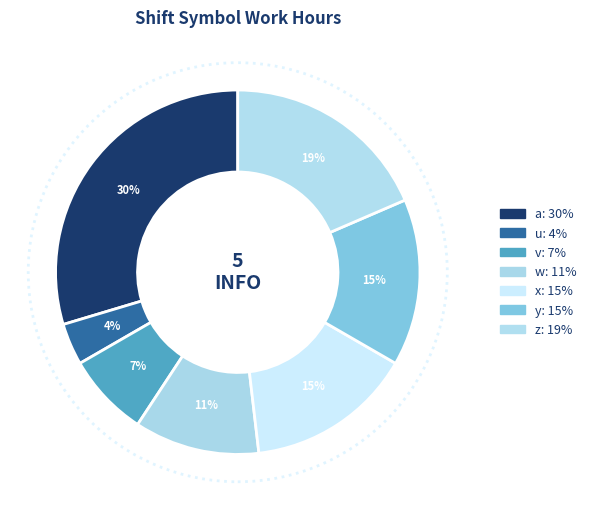

What percentage do x and w together represent?

25.9%